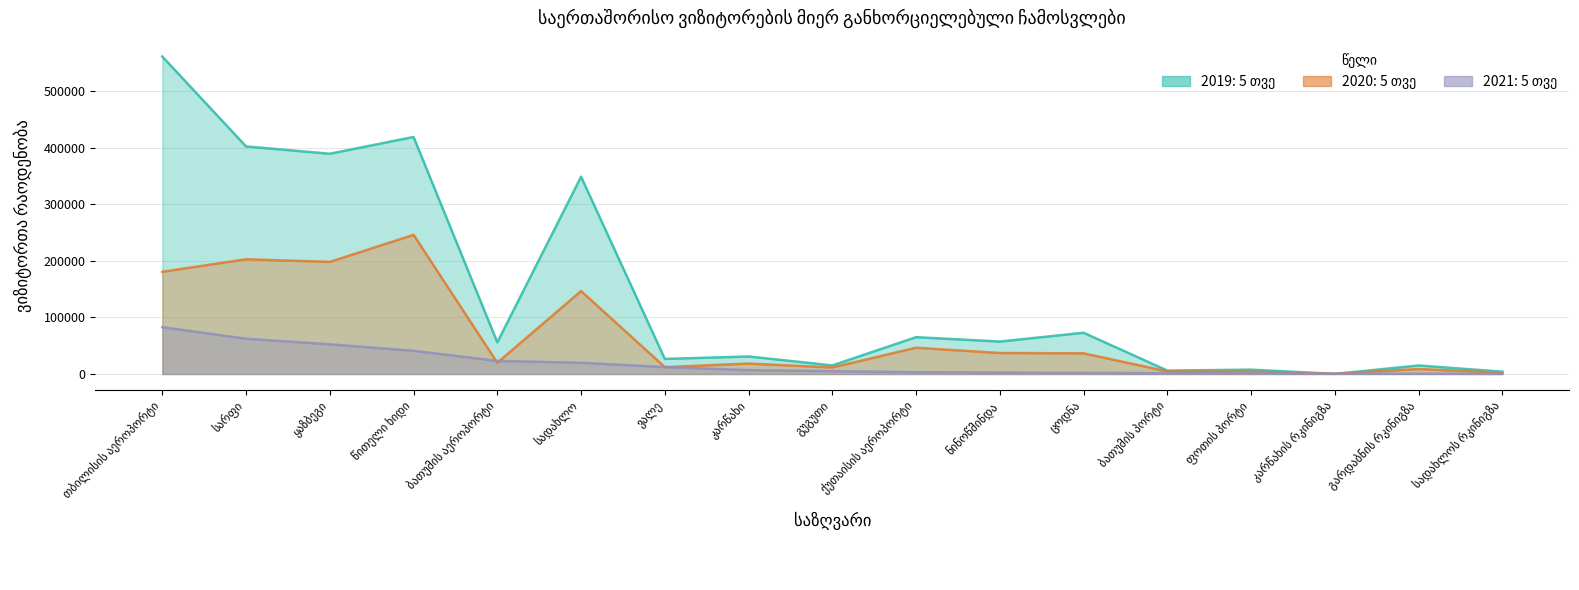

How many data points does each series have?

17